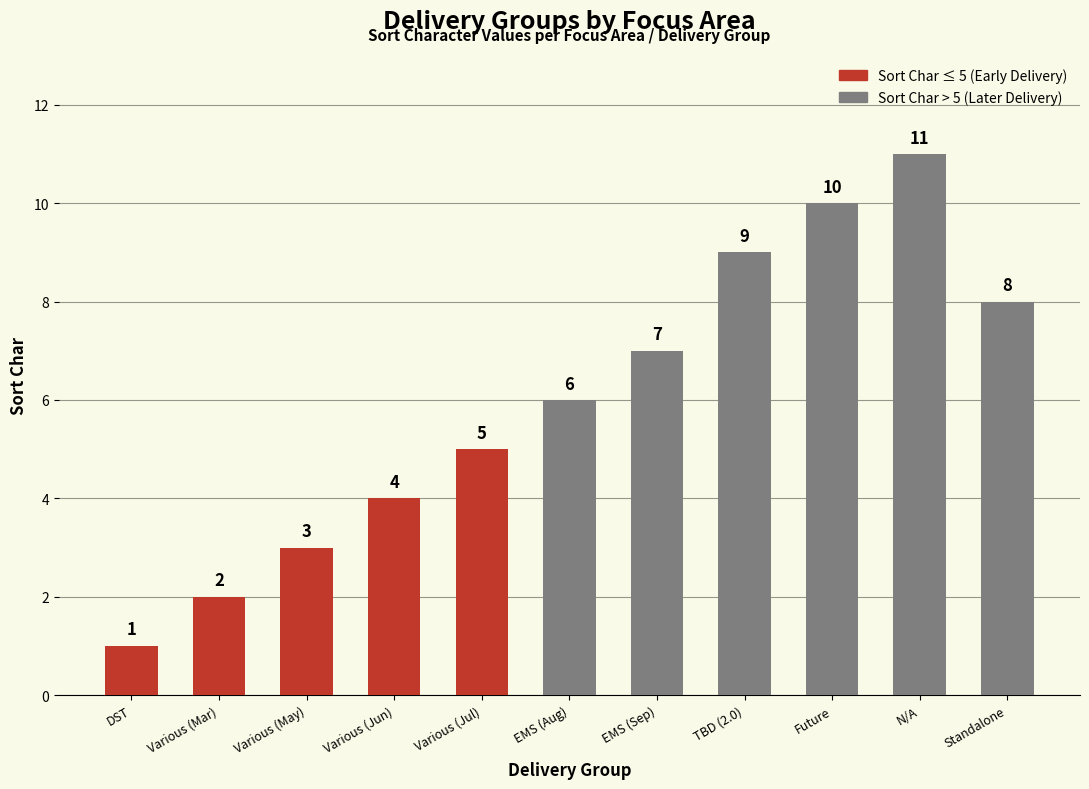

How many values are between 3 and 9?

7